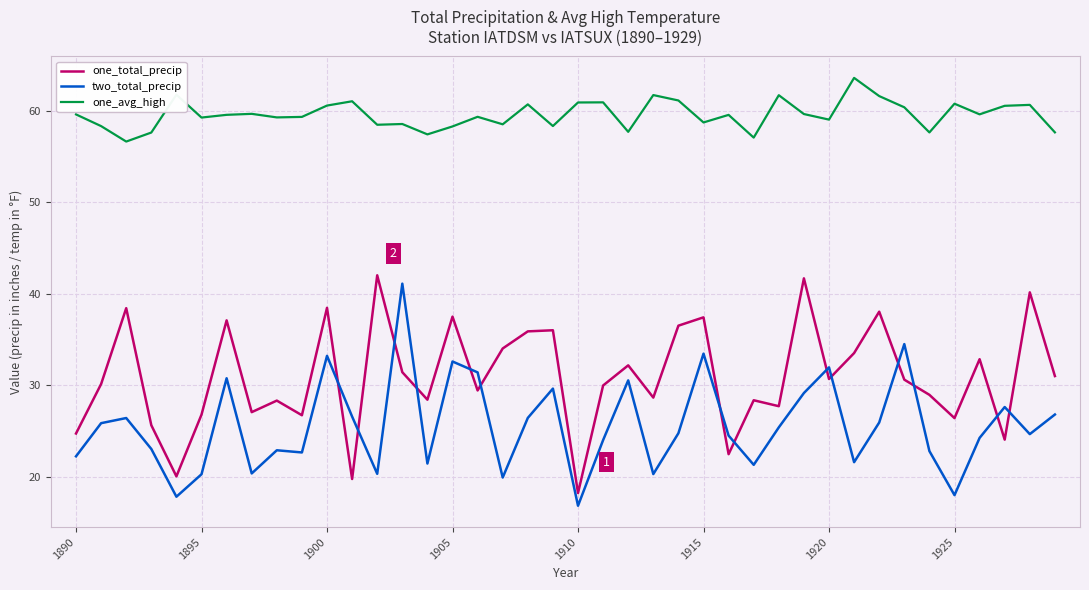

Which series ends up on top after the final intersection of two_total_precip and one_total_precip?

one_total_precip